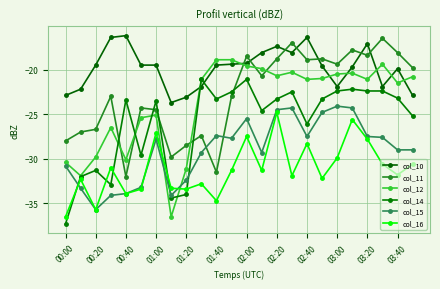

What is the difference between the maximum and minimum values in the col_10 series?

7.5